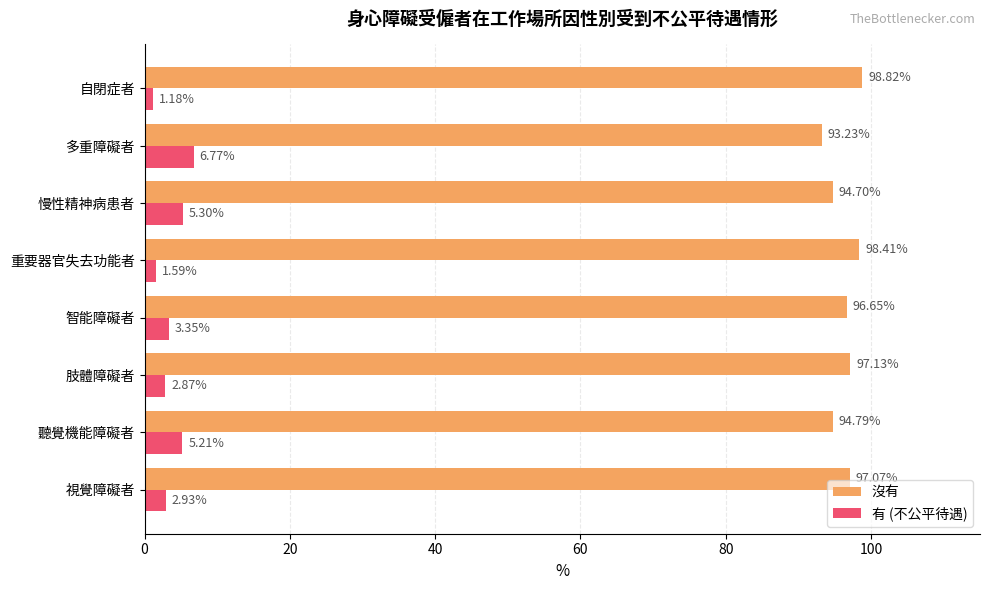

At how many categories does at least one series exceed 84?

8